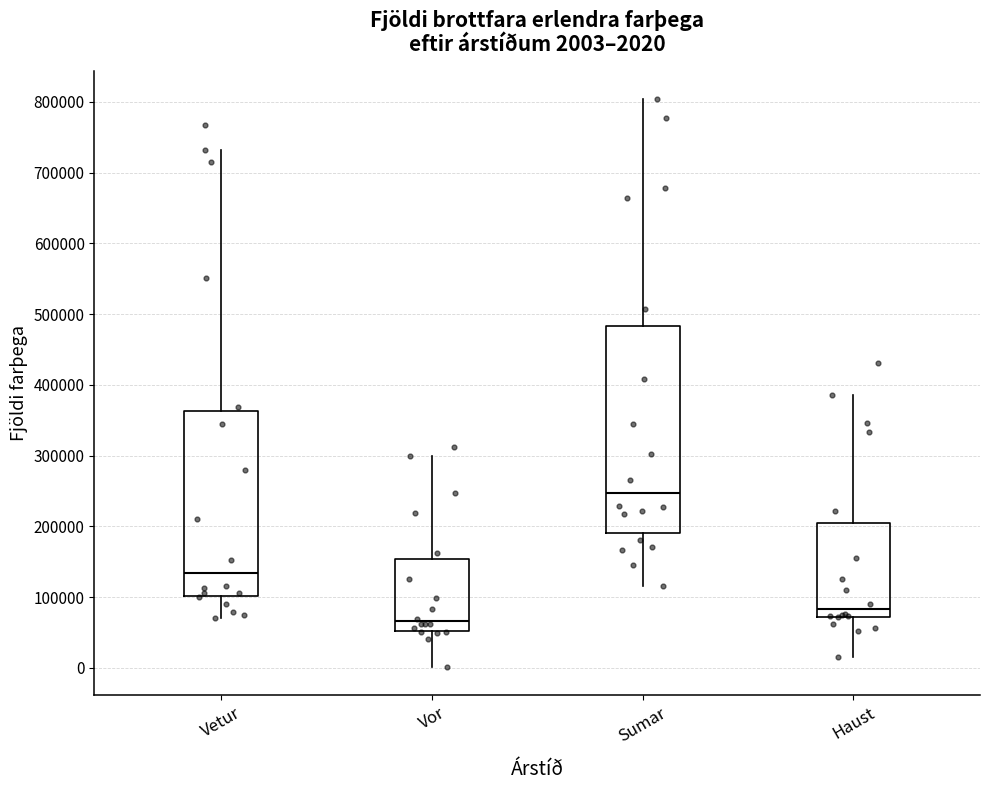

Comparing the boxes themselves (not the whiskers), which one is the tallest?

Sumar